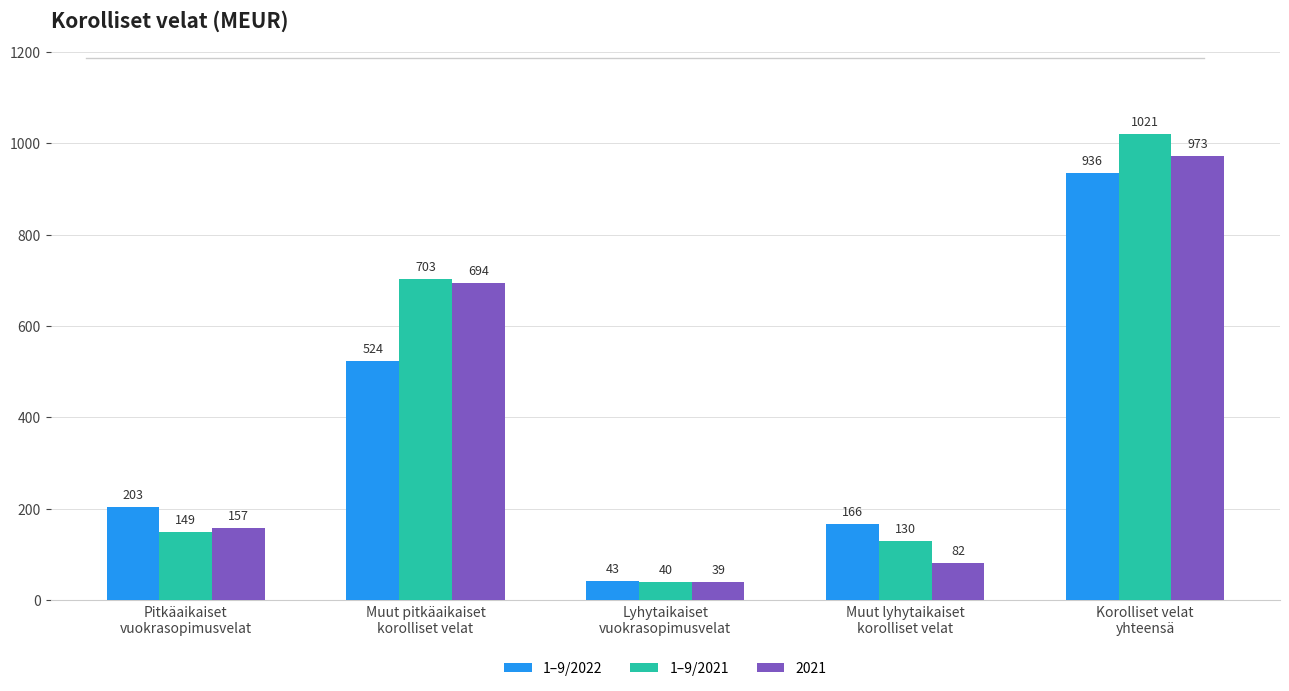

Read the 1–9/2021 value at Korolliset velat
yhteensä, to the nearest 100.

1000